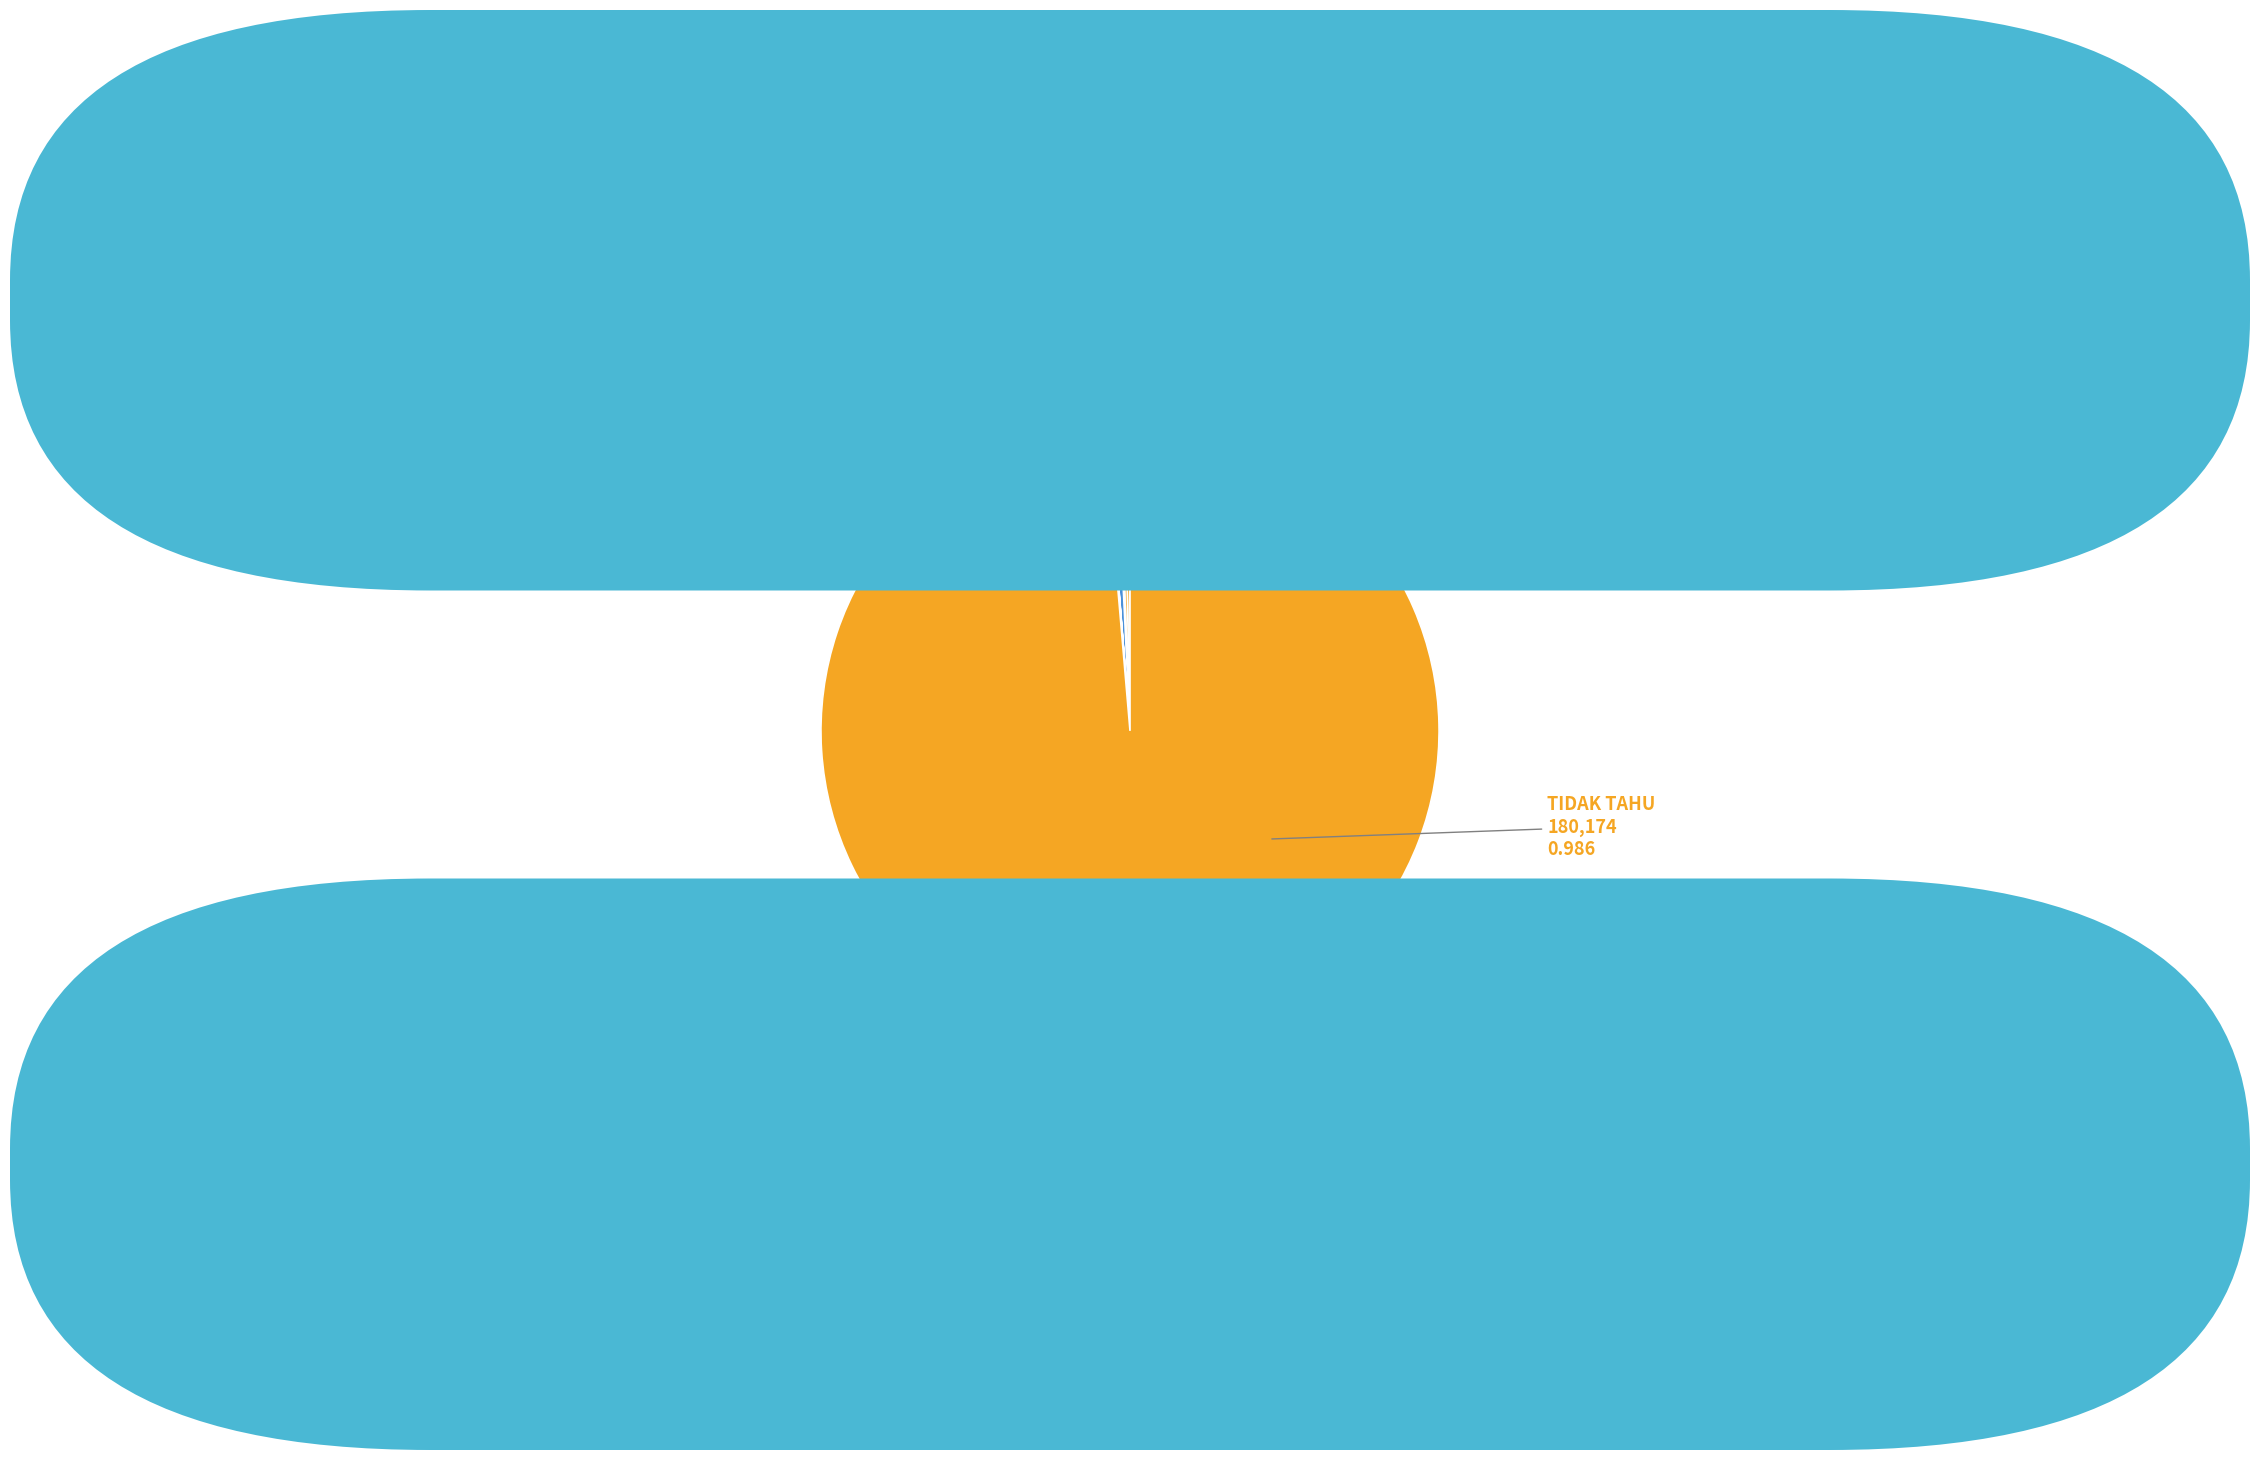

To the nearest percent, what is the average slice percentage?

8%